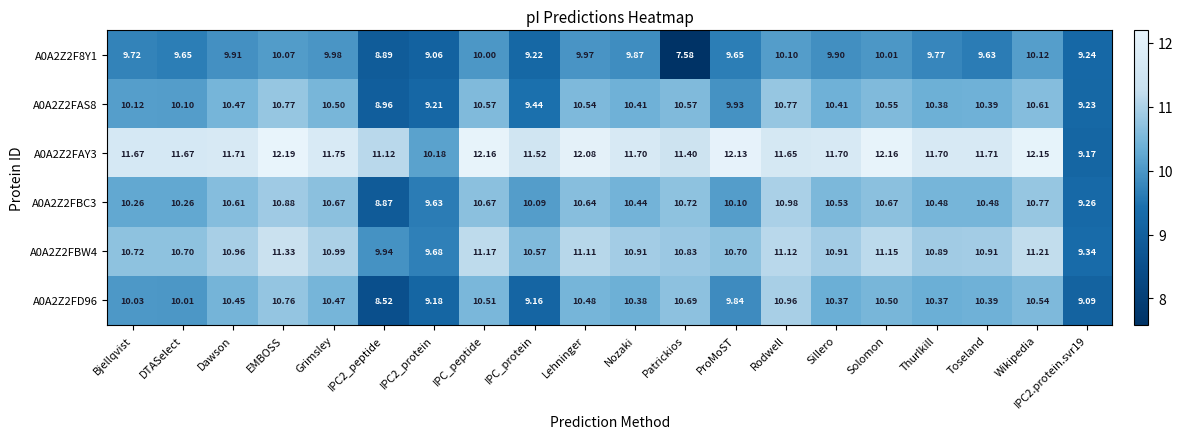

Which series has the largest total across all categories?

A0A2Z2FAY3